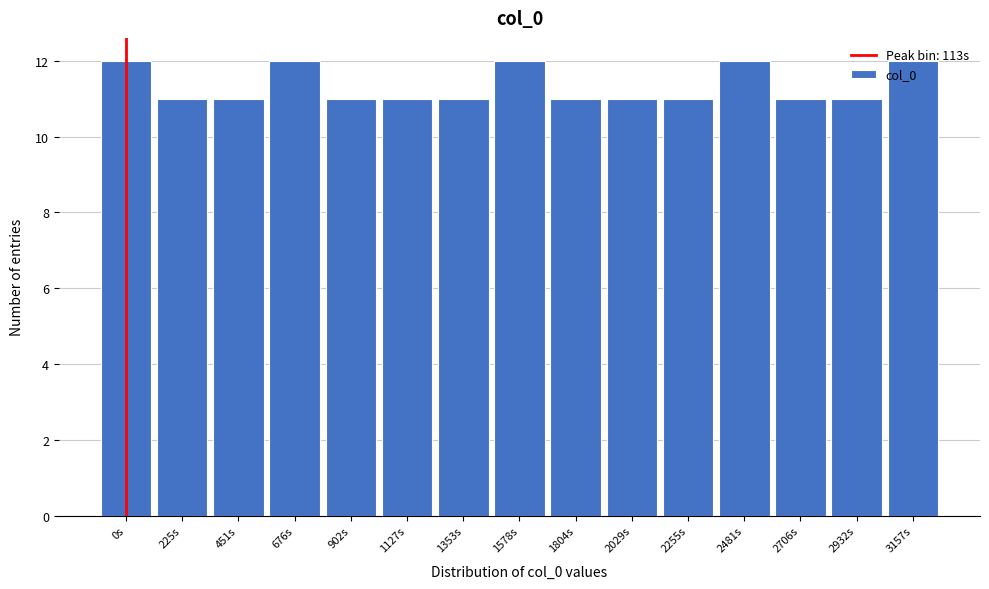

What is the sum of the values at 0s and 2932s?

23